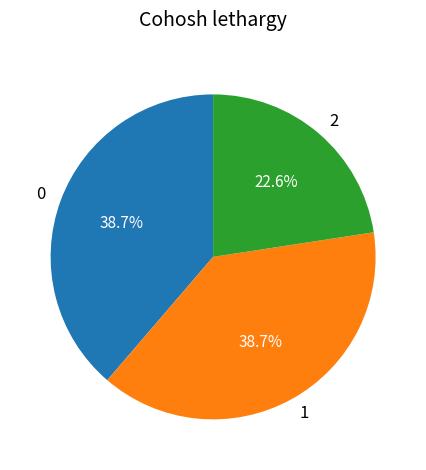

What is the total percentage of 0 and 1?

77.4%